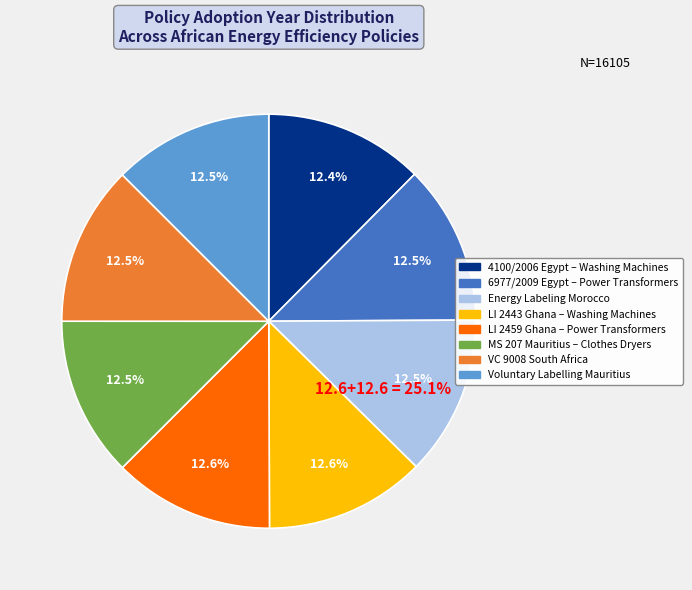

What percentage do VC 9008
(South Africa) and Voluntary Labelling (Mauritius)
Clothes Dryers/Washing together represent?

25.0%